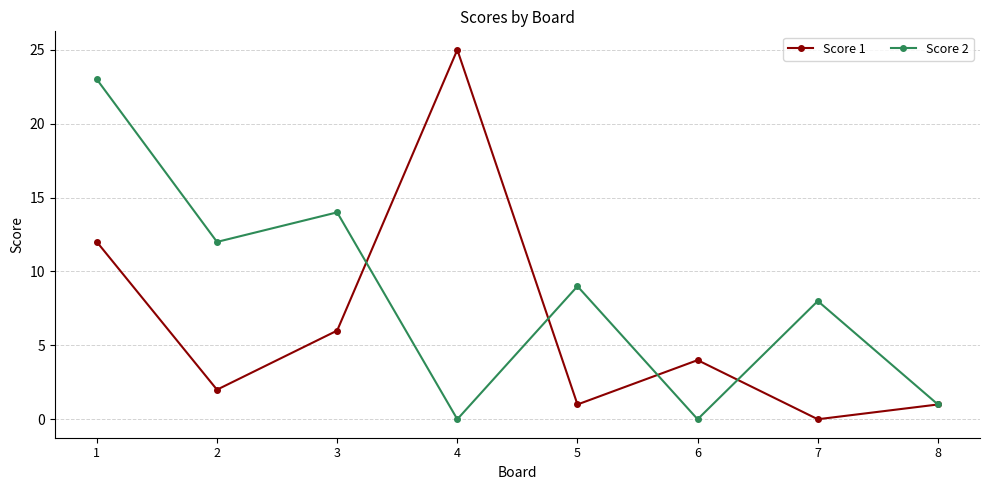

Which series has the largest total across all categories?

Score 2